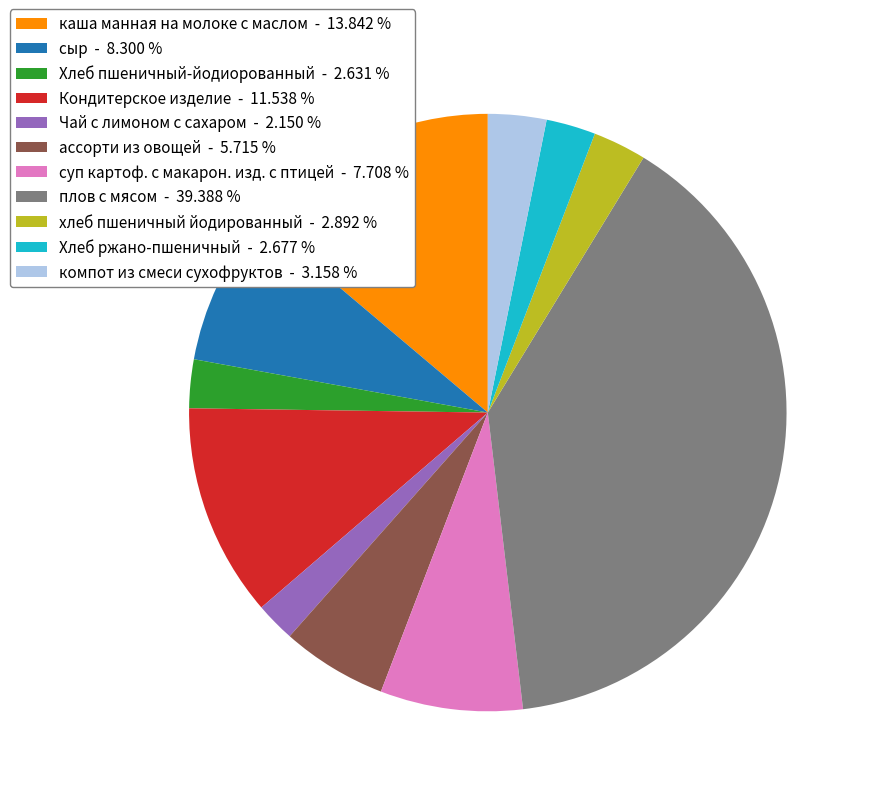

Is there any slice that represents more than half of the pie?

No